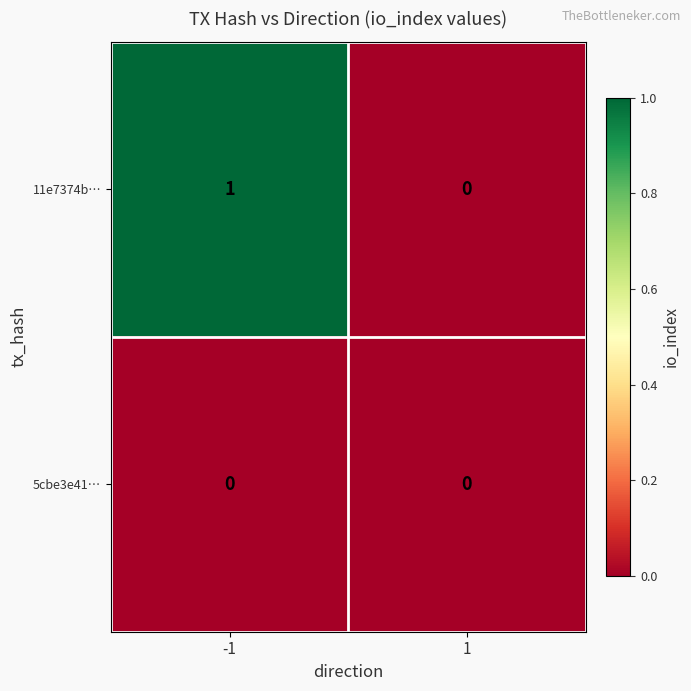

Is it true that 5cbe3e41… equals 0 at 1?

True